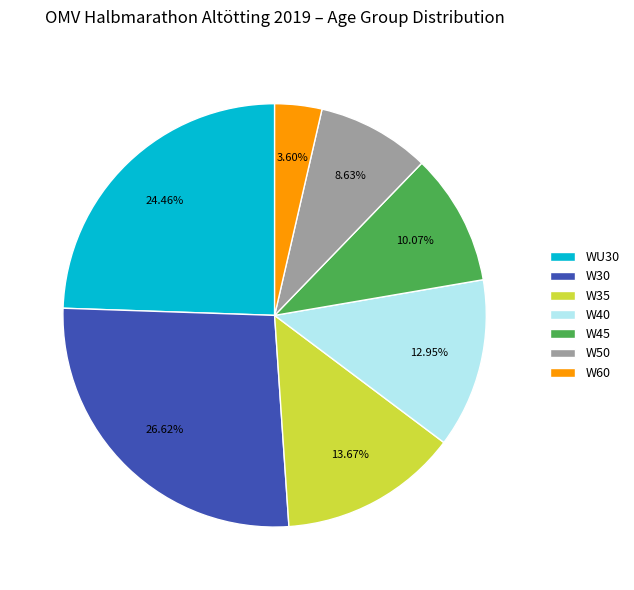

What is the ratio of the value at W50 to the value at W45?

0.9